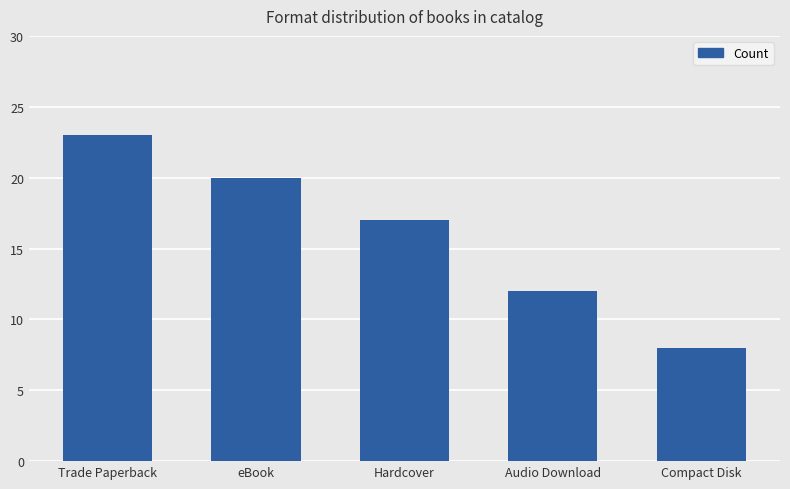

Reading left to right, what are all the values shown in this chart?

23	20	17	12	8